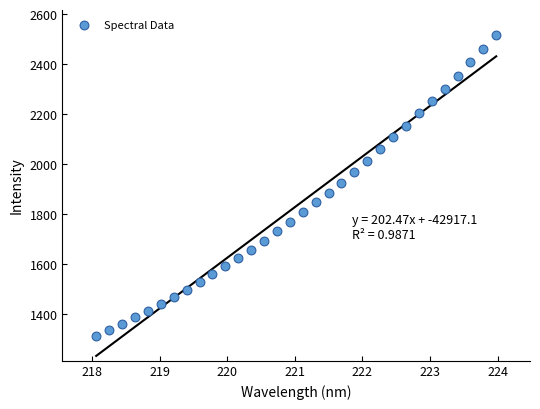

What is the range of X values (max minus min)?

5.9